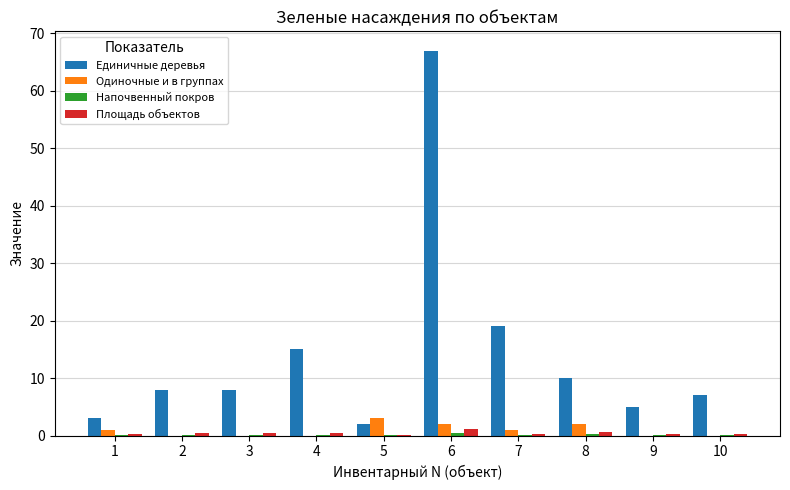

What is the sum of all Единичные деревья values?

144.0